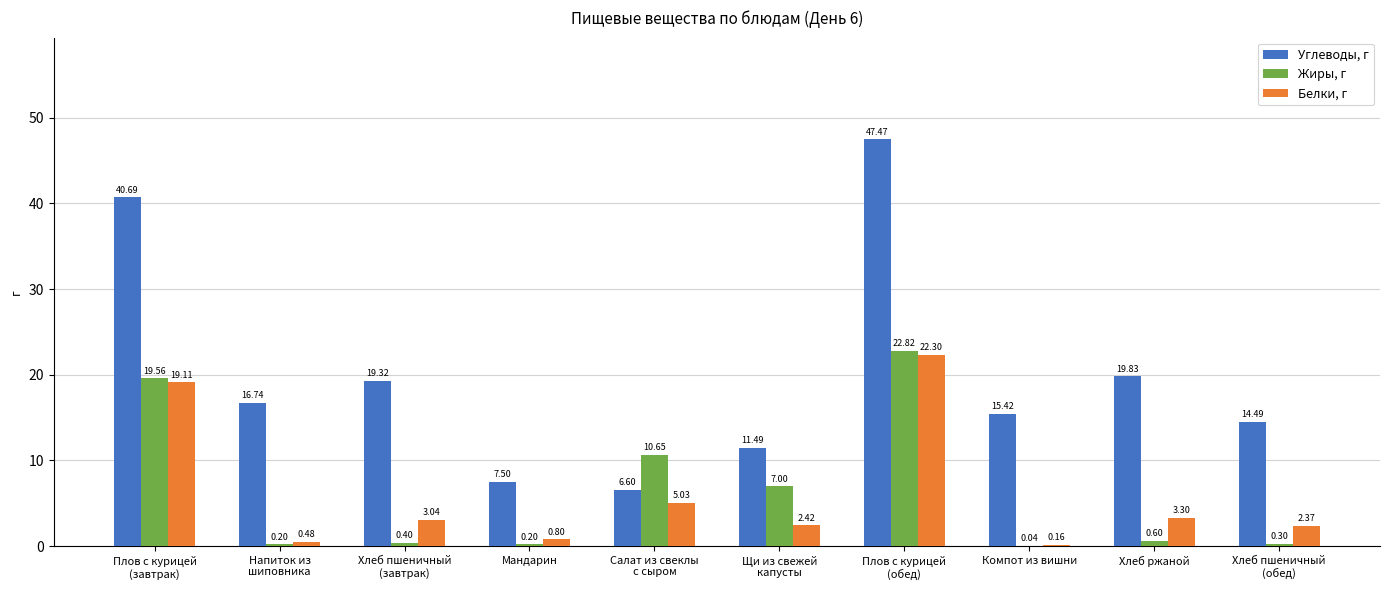

Which series has the largest total across all categories?

Углеводы, г